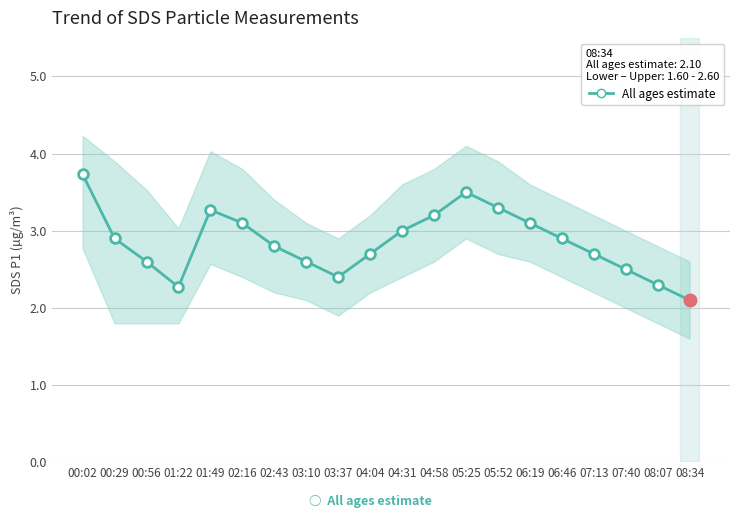

Rank the categories by value from lowest to highest.

08:34, 01:22, 08:07, 03:37, 07:40, 00:56, 03:10, 04:04, 07:13, 02:43, 00:29, 06:46, 04:31, 02:16, 06:19, 04:58, 01:49, 05:52, 05:25, 00:02